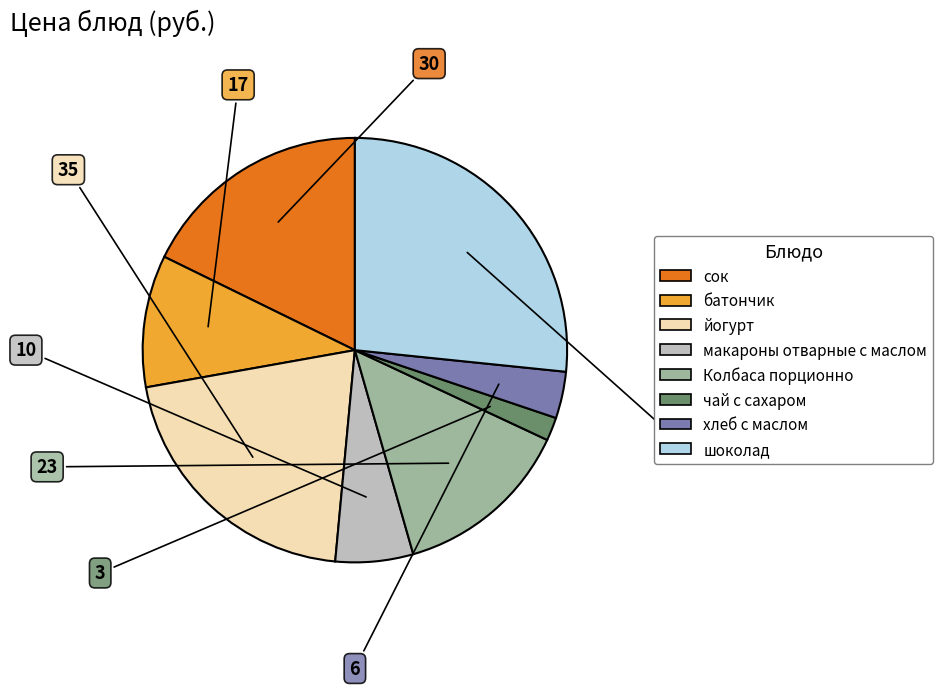

How many slices are in this pie chart?

8